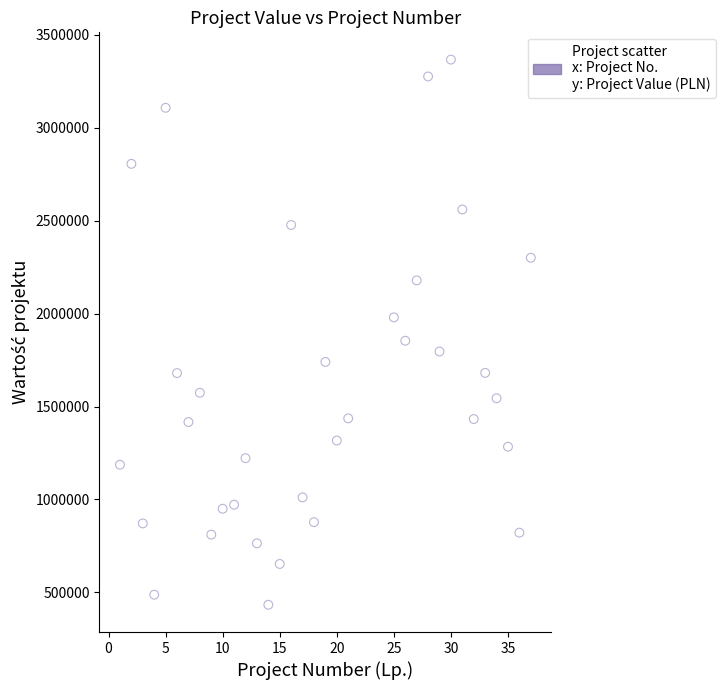

What Y value in the scatter plot is closest to 1900371?

1854324.3